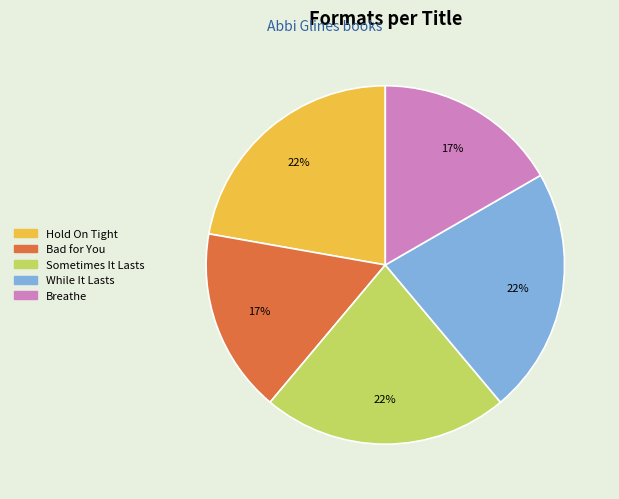

To the nearest percent, what is the average slice percentage?

20%